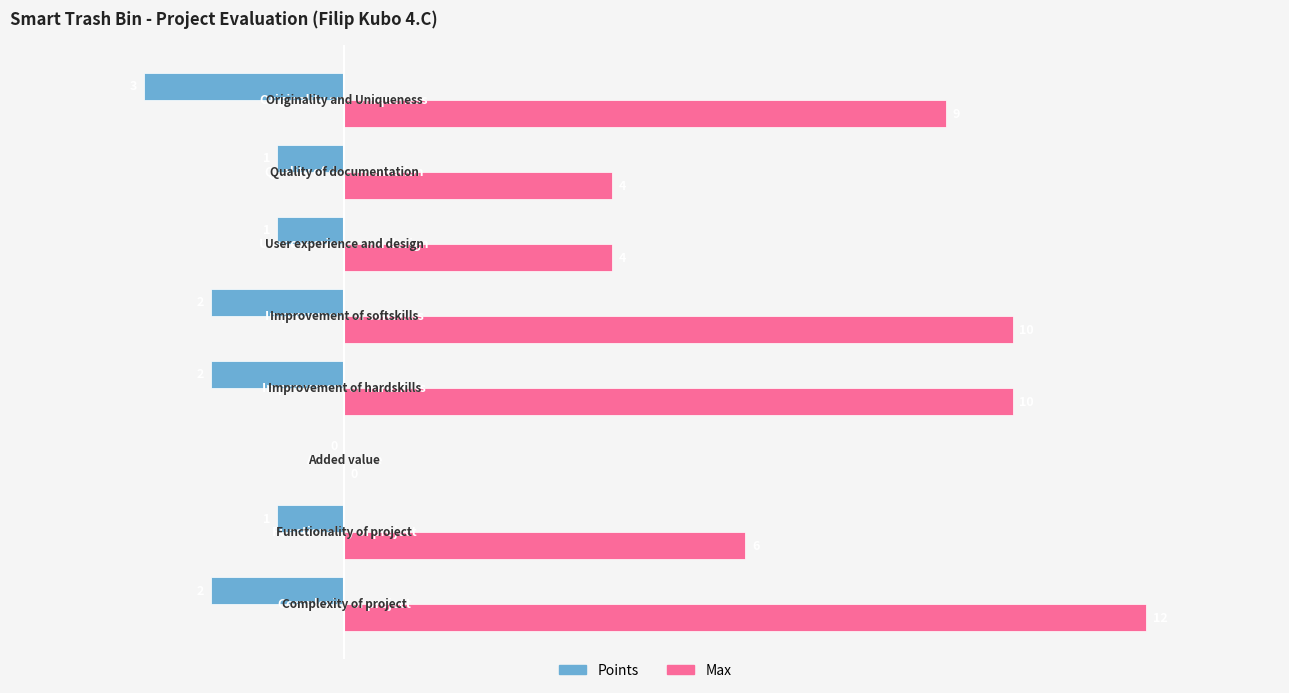

How many values in Max are above zero?

7